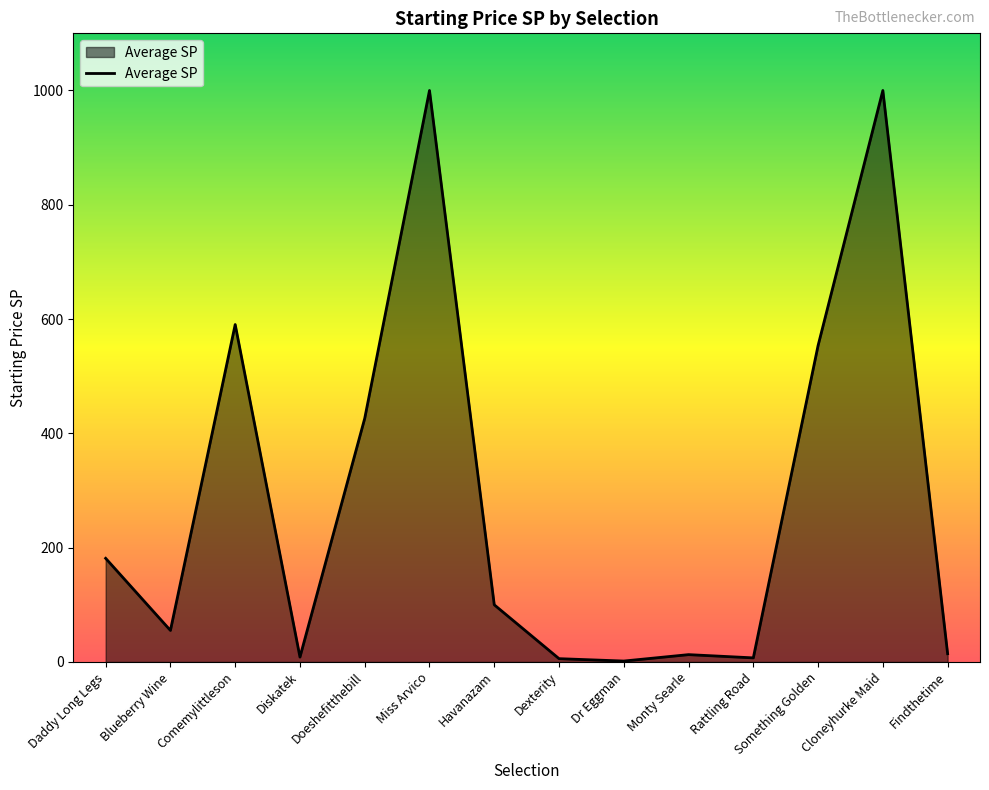

True or false: the data has more than 2 interior local peaks.

True